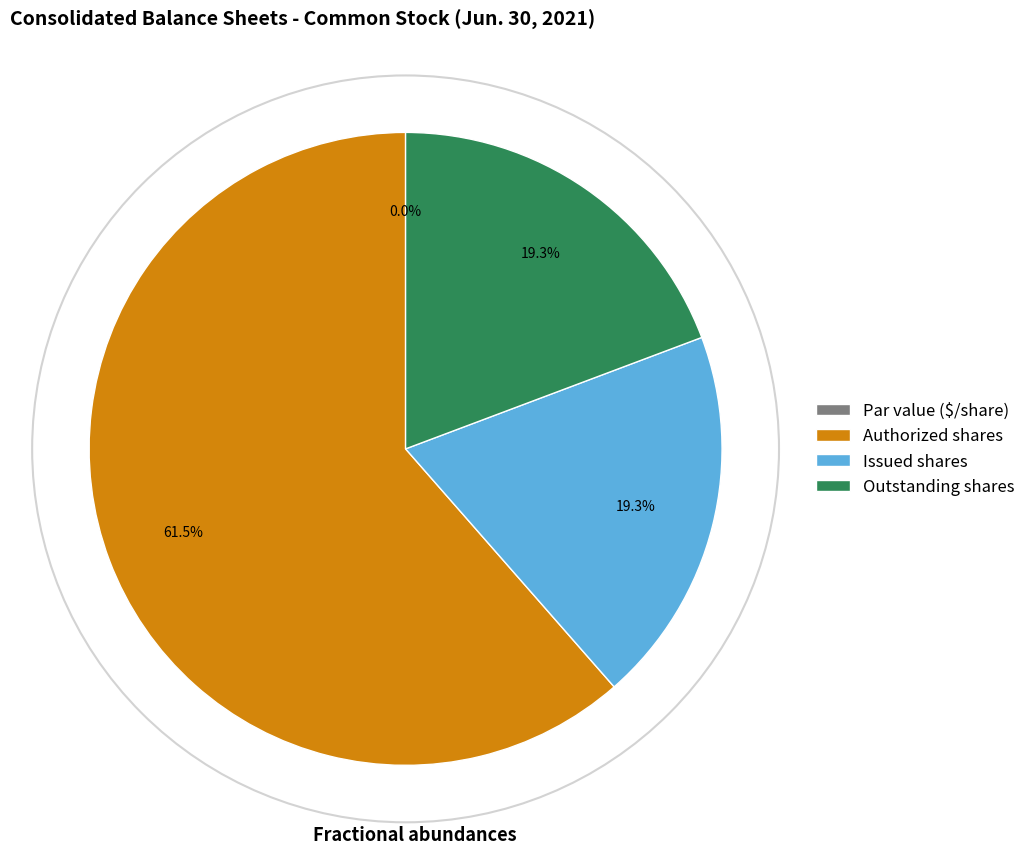

Which category has the biggest portion of the pie?

Common stock, authorized (in shares)